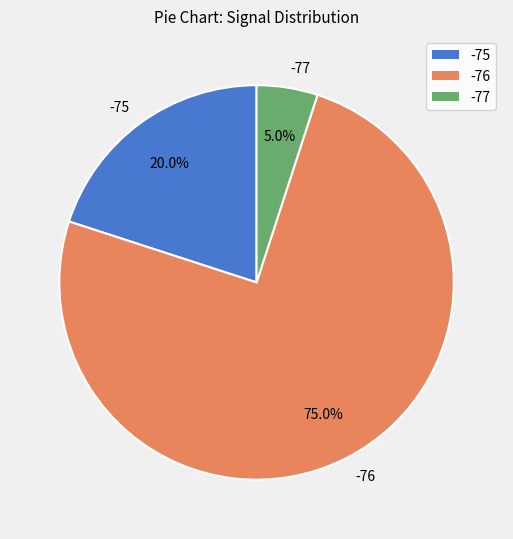

What is the ratio of the value at -76 to the value at -77?

15.0